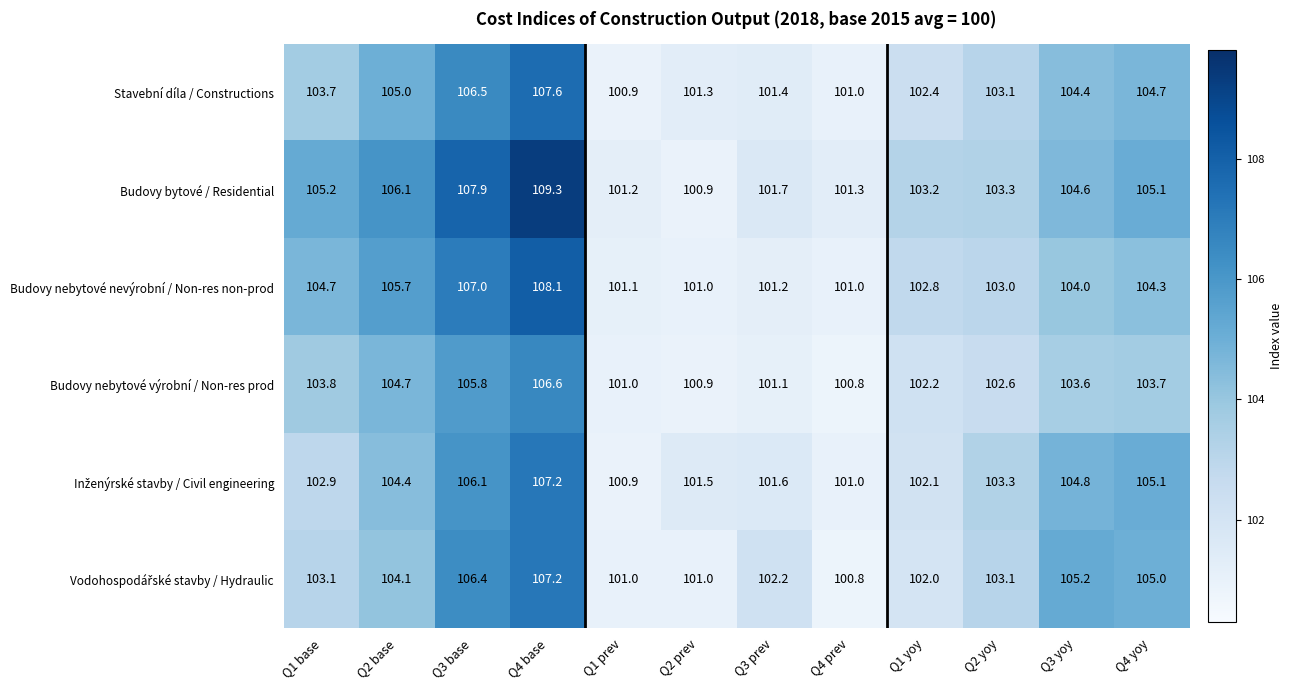

Which series has the largest range (max minus min)?

Budovy bytové / Residential